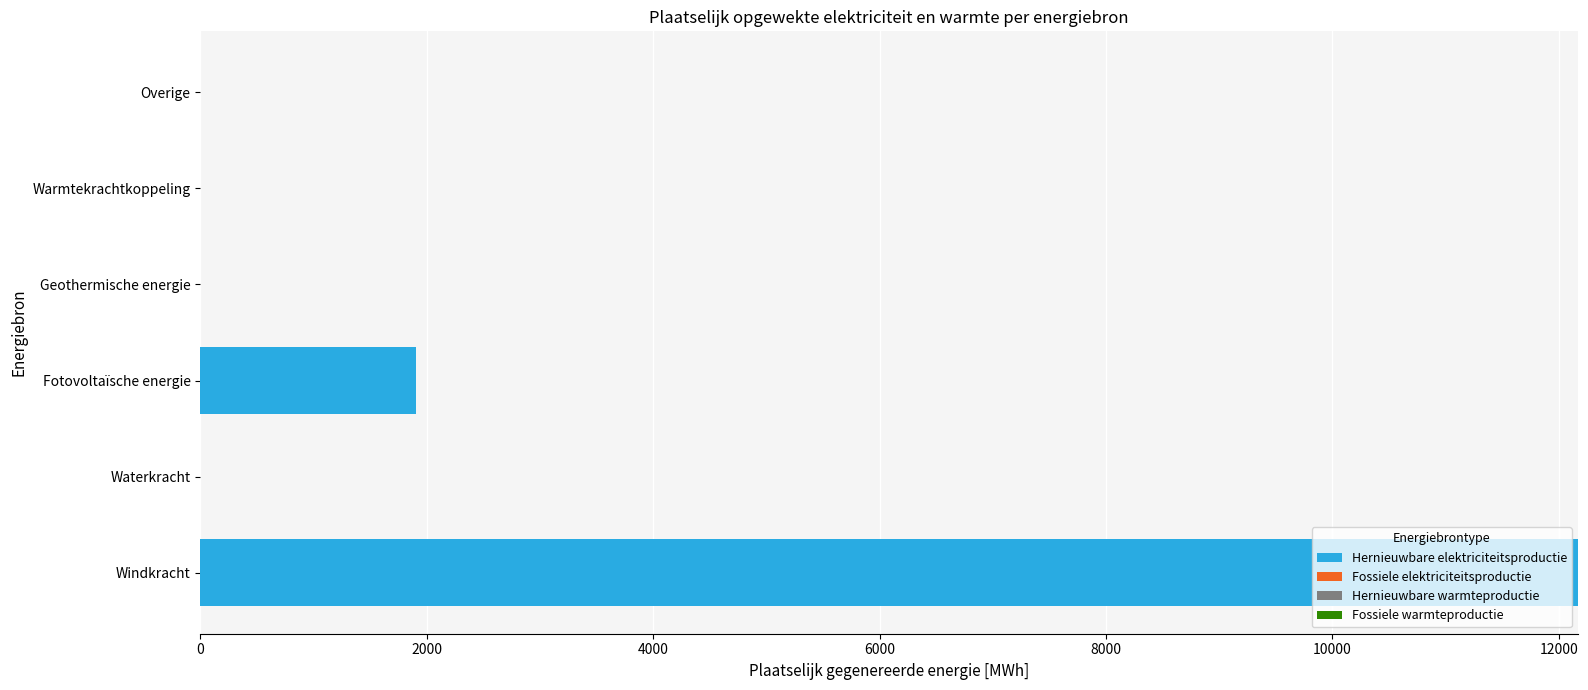

Between Fotovoltaïsche energie and Overige, which is larger?

Fotovoltaïsche energie